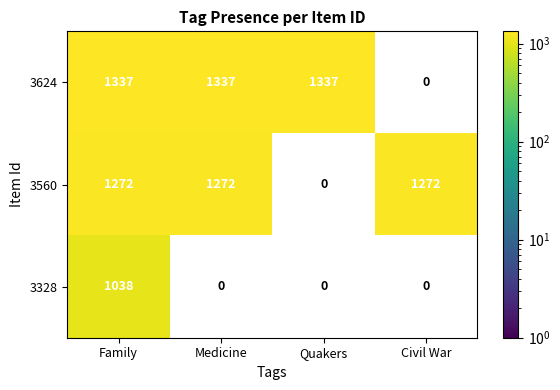

What is the maximum value for 3624?

1337